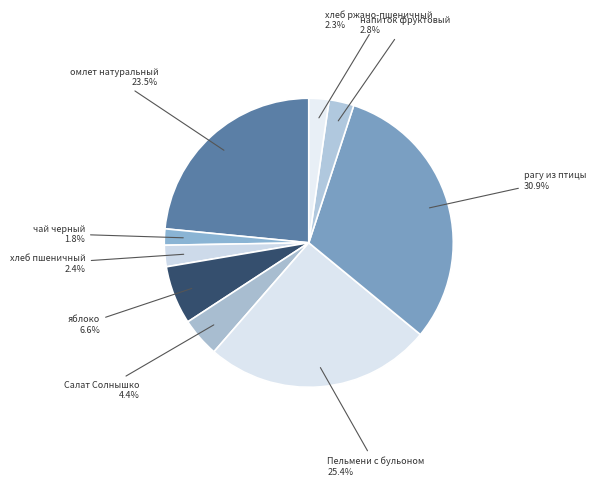

What is the ratio of the value at Салат Солнышко to the value at чай черный?

2.4